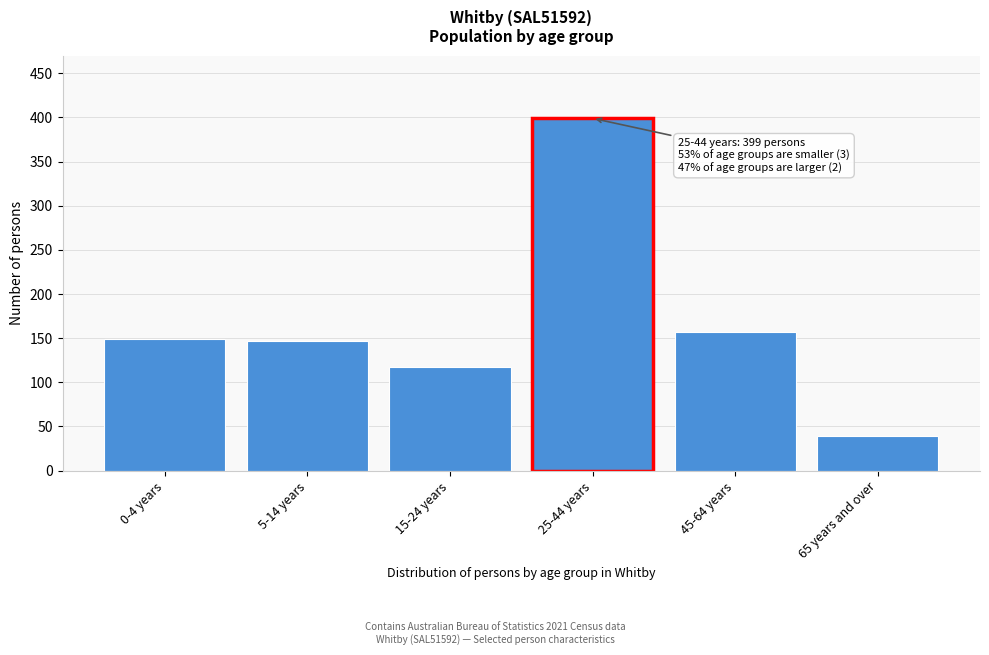

Reading right to left, list all the values displayed in this chart.

39	157	399	117	147	149